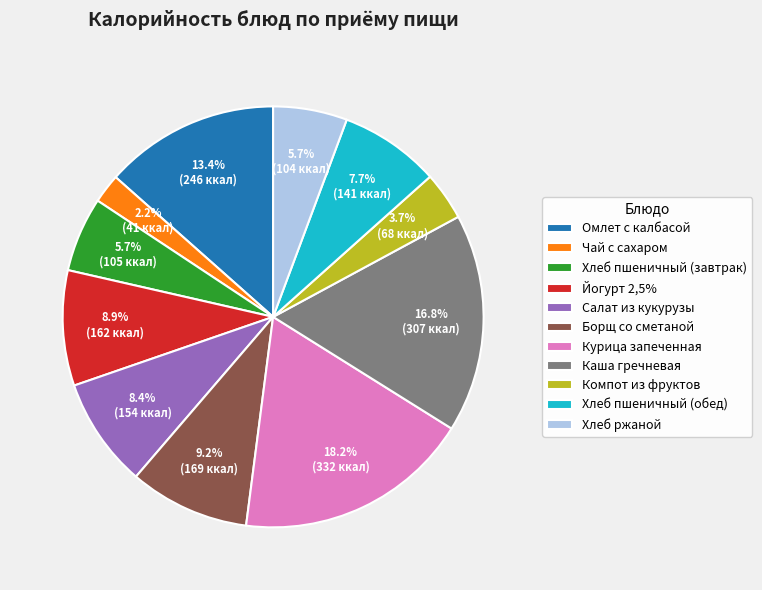

What is the smallest slice in the pie chart?

Чай с сахаром